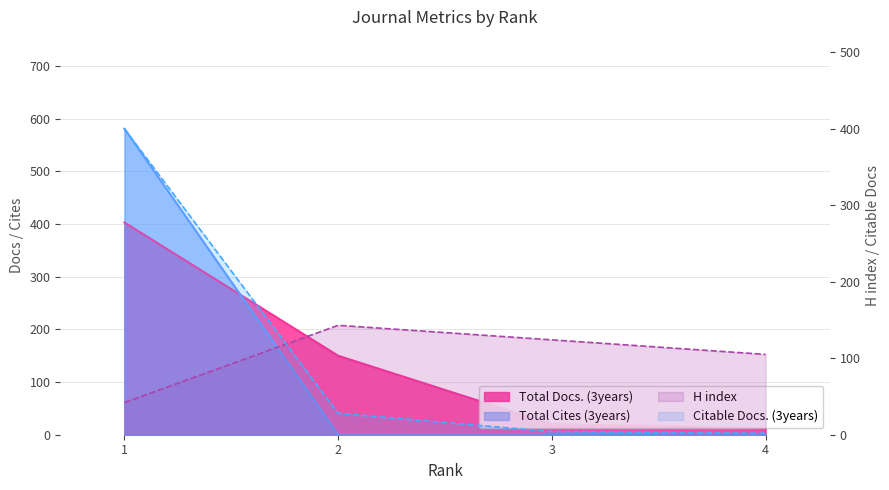

Between which two adjacent categories do Total Cites (3years) and Total Docs. (3years) first intersect?

1 and 2